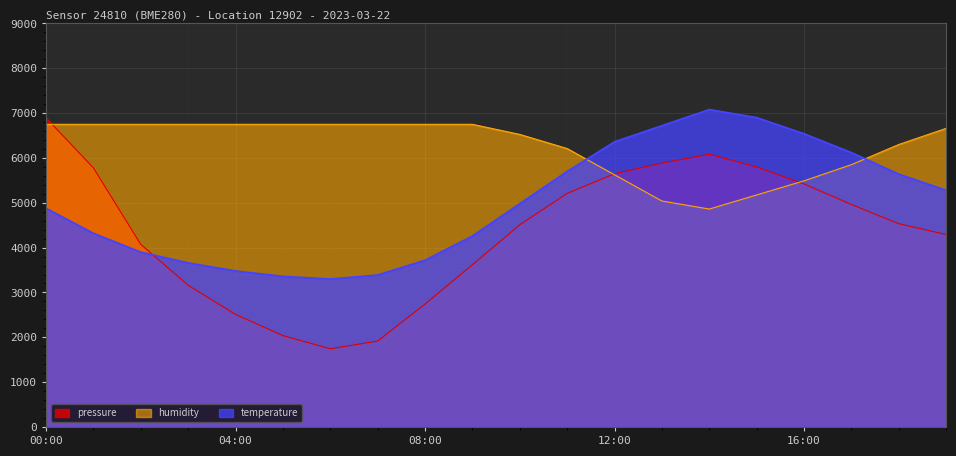

At which label is humidity closest to 5804?

17:00